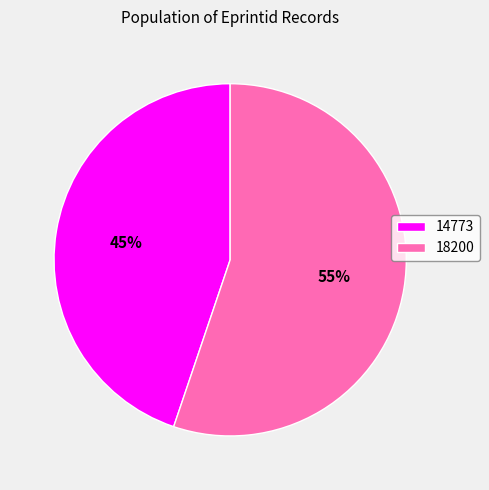

What is the ratio of the value at 14773 to the value at 18200?

0.8